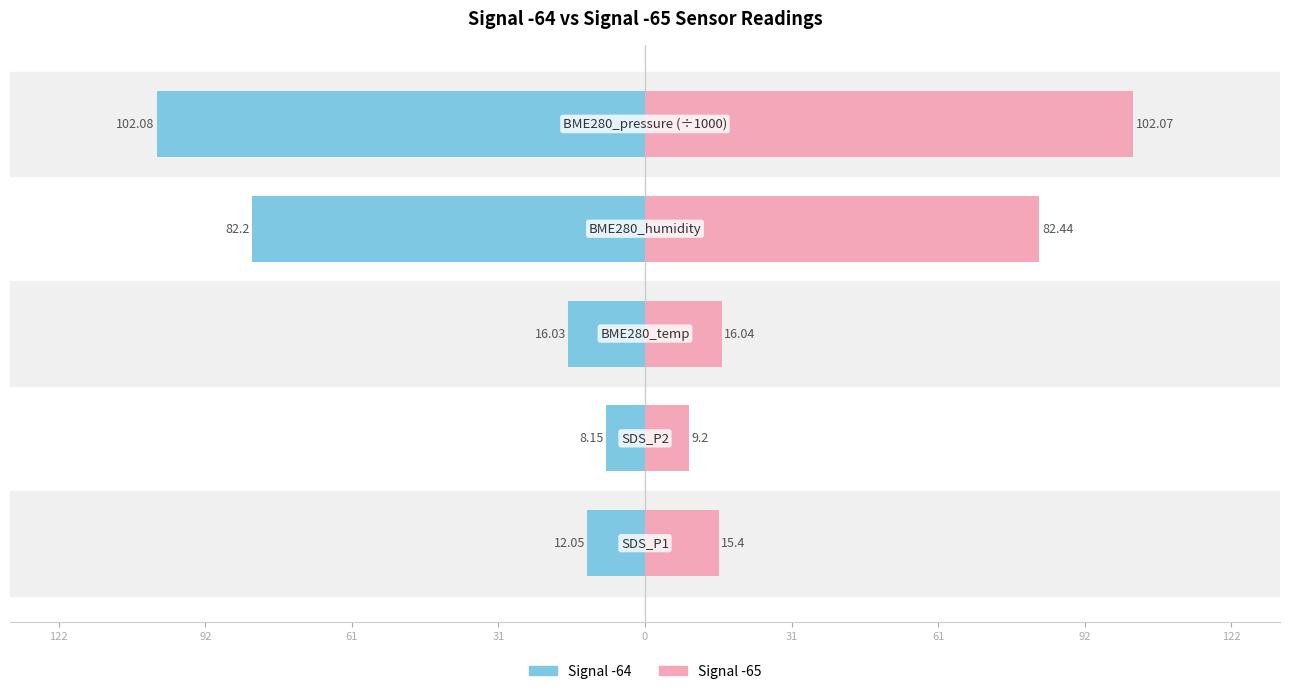

The value of Signal -64 at 0 is -102.1. True or false?

True